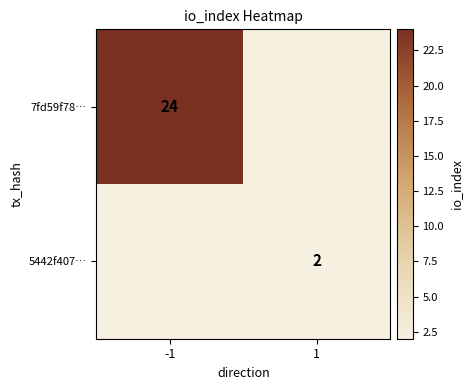

The 7fd59f78… series shows 24 at -1. True or false?

True